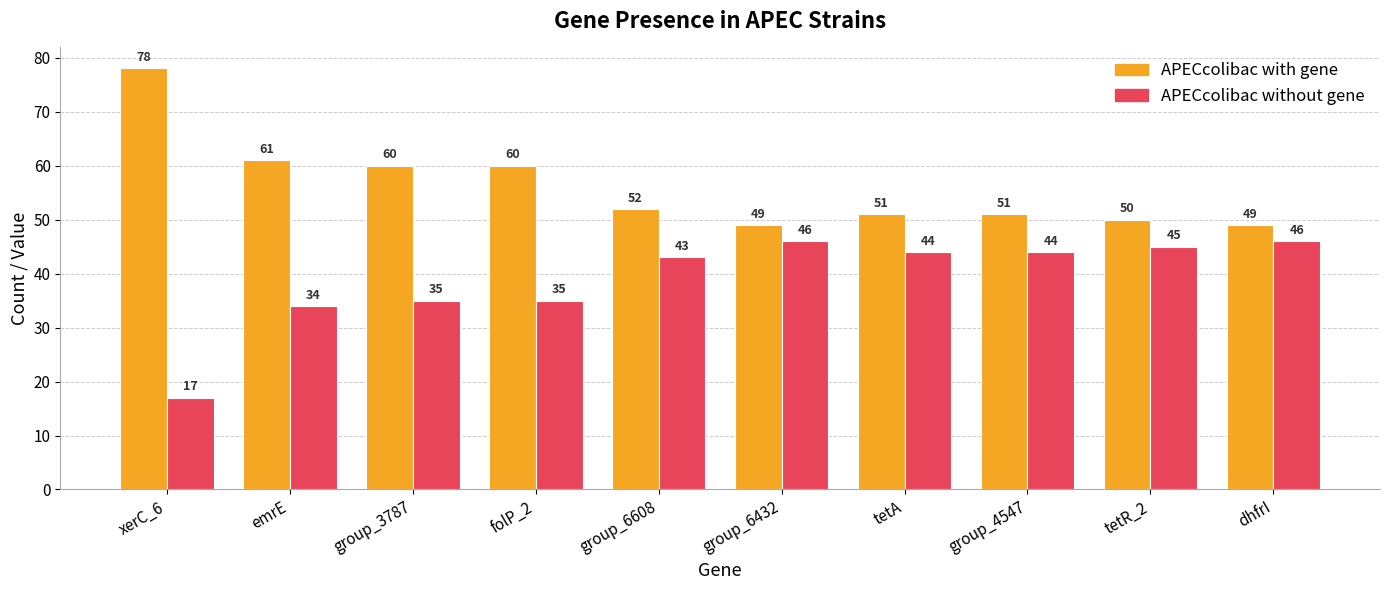

Is the value of APECcolibac with gene at group_4547 greater than the value of APECcolibac without gene at xerC_6?

Yes